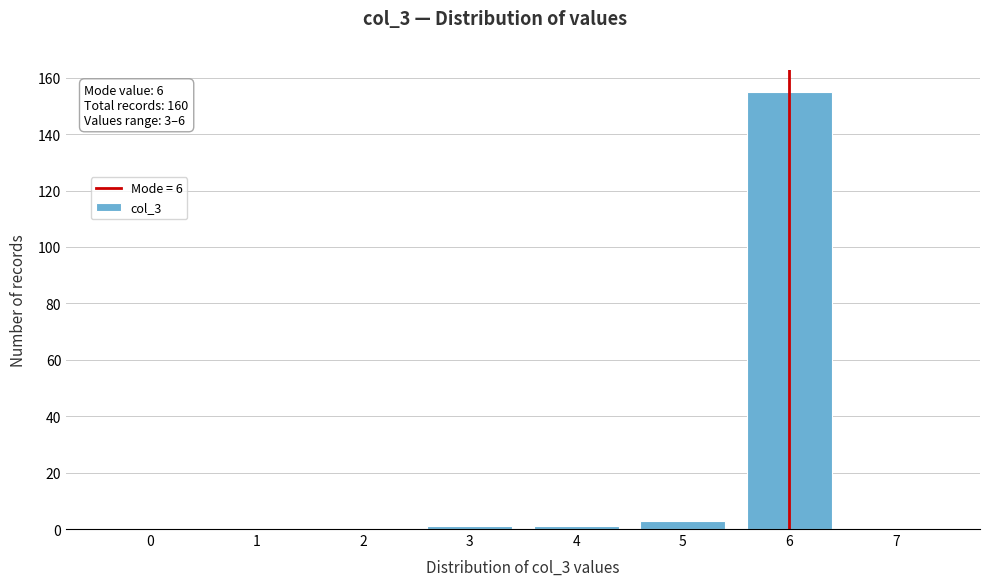

Reading right to left, extract all data points from this chart.

7=0	6=155	5=3	4=1	3=1	2=0	1=0	0=0